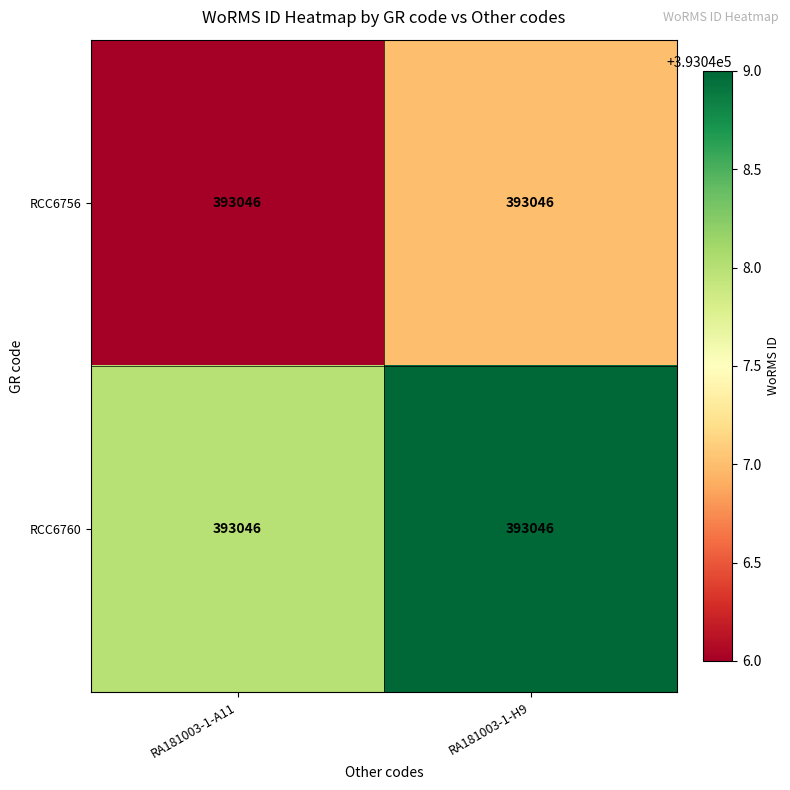

What is the sum of the RCC6756 values at RA181003-1-A11 and RA181003-1-H9?

786093